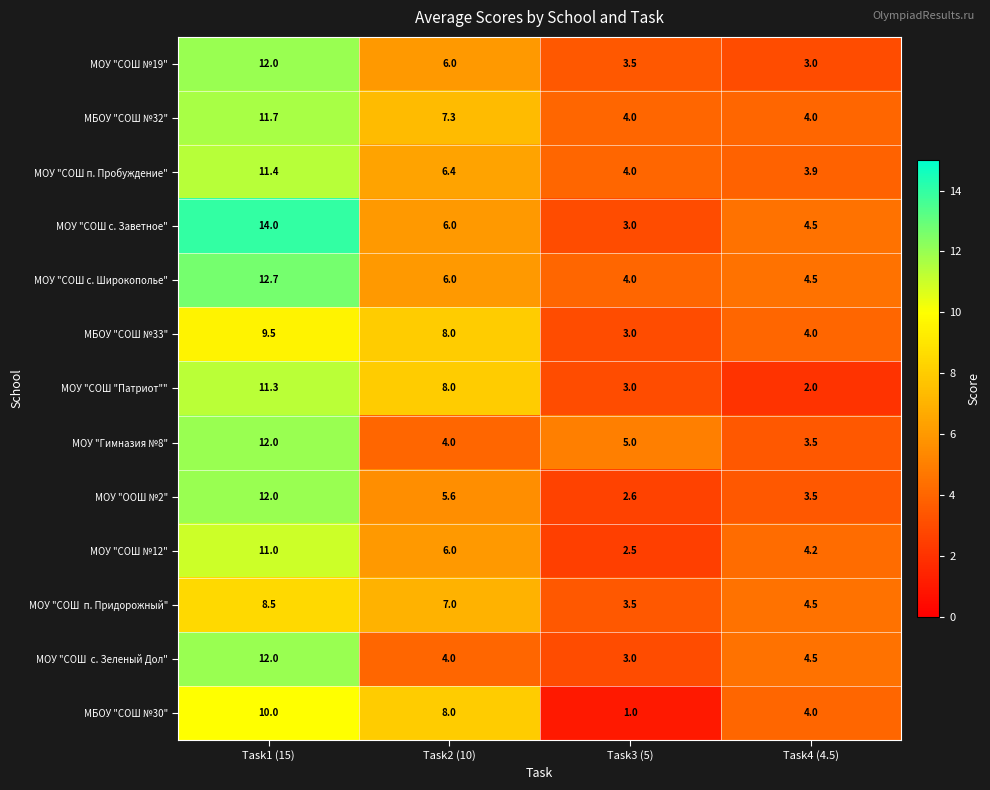

What is the total value across all series at Task4 (4.5)?

50.1